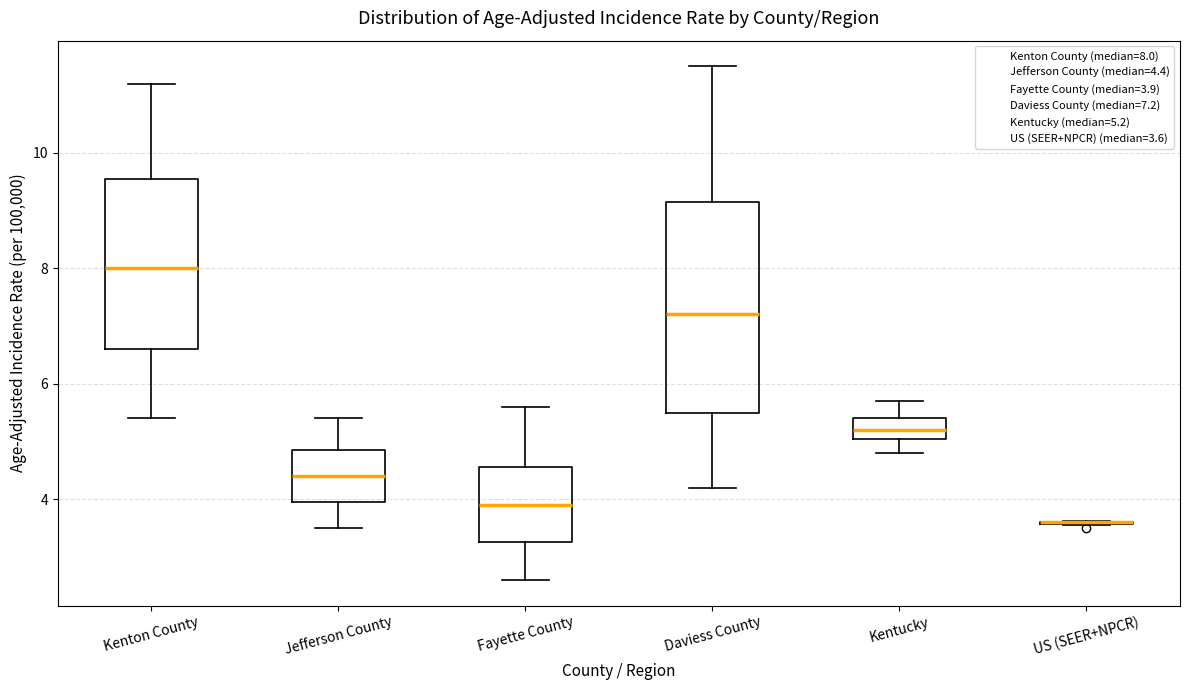

Reading left to right, transcribe this box plot: for each box, give where its median line is, the range the box spans, and where its two whiskers end, as read against the y-axis. The values are not printed on the chart, so give them approximately, as read against the axis.

Kenton County: median 8.0, box 6.6 to 9.6, whiskers 5.4 to 11.2
Jefferson County: median 4.4, box 4.0 to 4.8, whiskers 3.6 to 5.4
Fayette County: median 4.0, box 3.2 to 4.6, whiskers 2.6 to 5.6
Daviess County: median 7.2, box 5.6 to 9.2, whiskers 4.2 to 11.6
Kentucky: median 5.2, box 5.0 to 5.4, whiskers 4.8 to 5.8
US (SEER+NPCR): box collapsed to a line at 3.6, whiskers 3.6 to 3.6